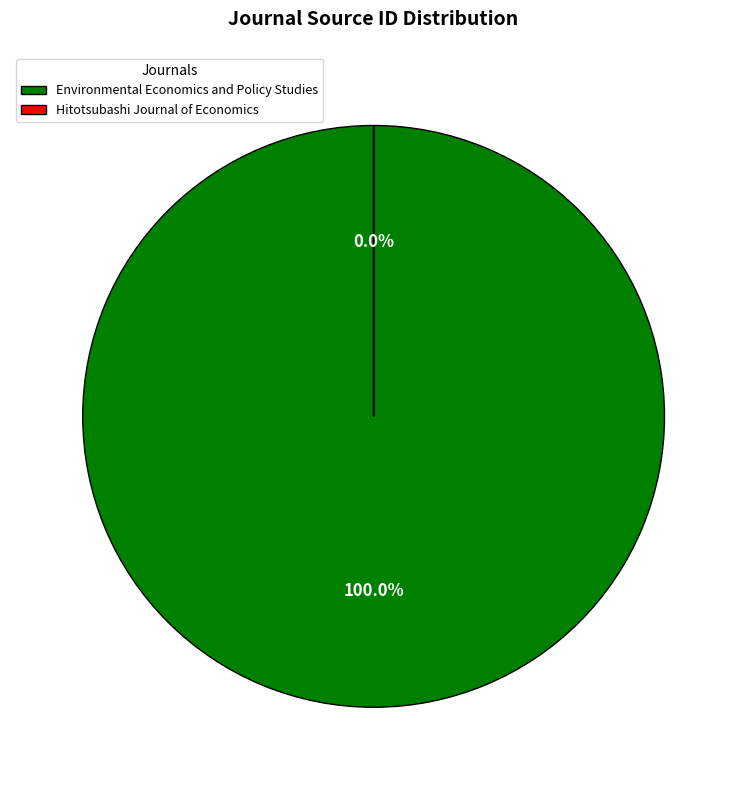

Which category has the biggest portion of the pie?

Environmental Economics and Policy Studies